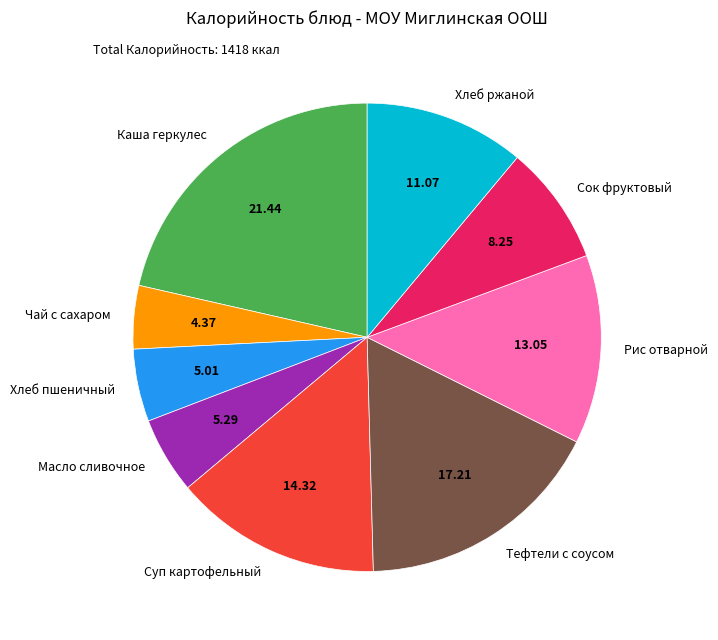

Does Рис отварной represent more than half of the total?

No